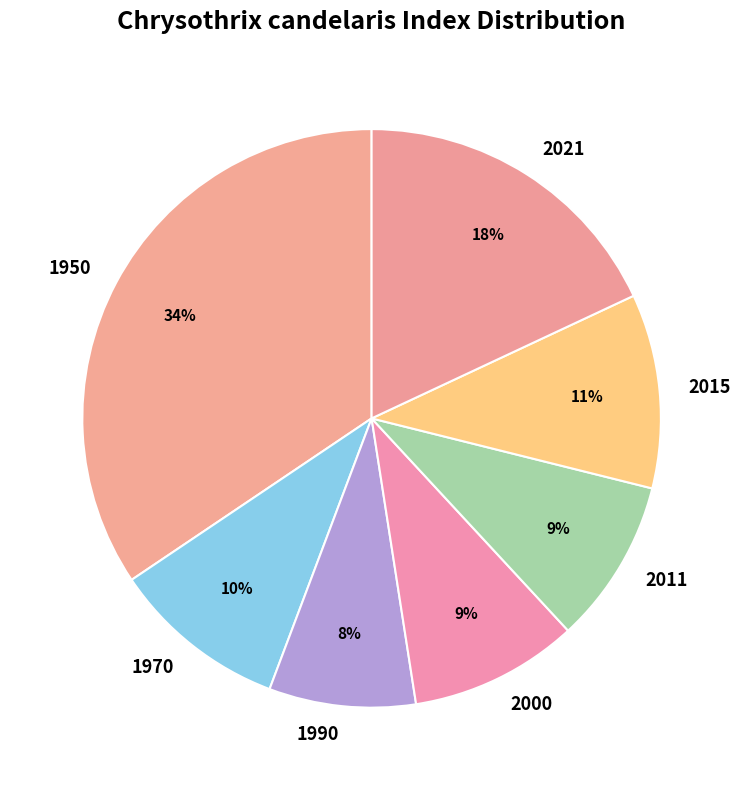

Do 2021 and 2011 together represent more than half of the pie?

No